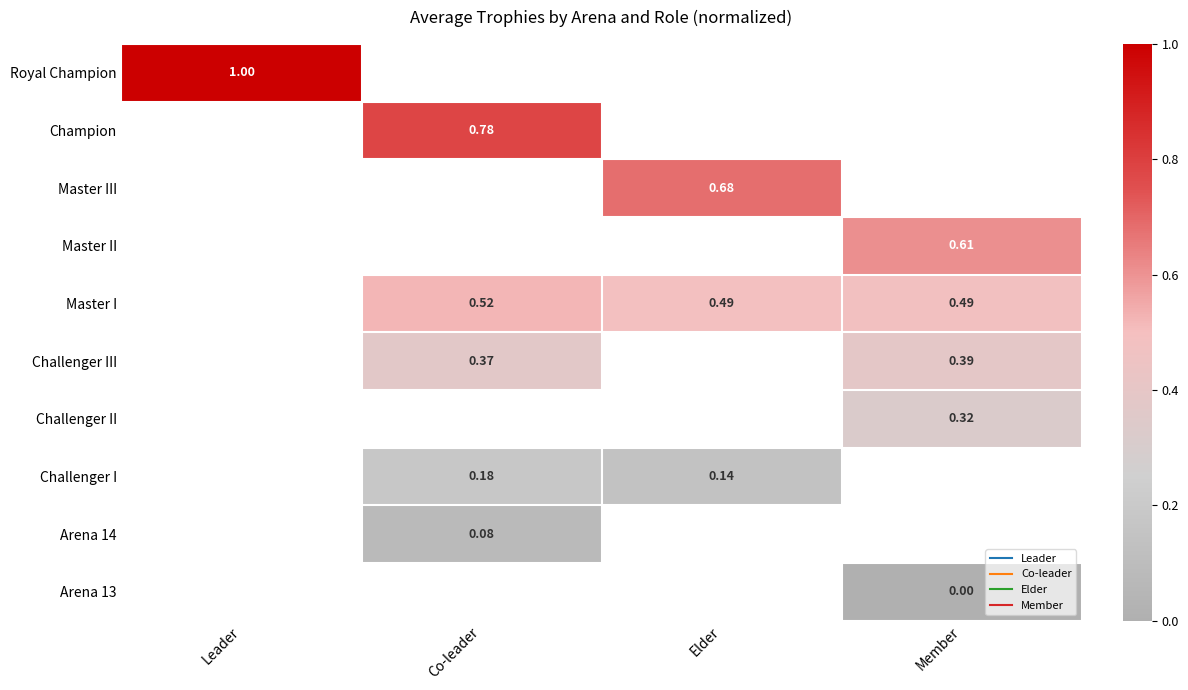

What is the maximum value shown in the chart?

1.0